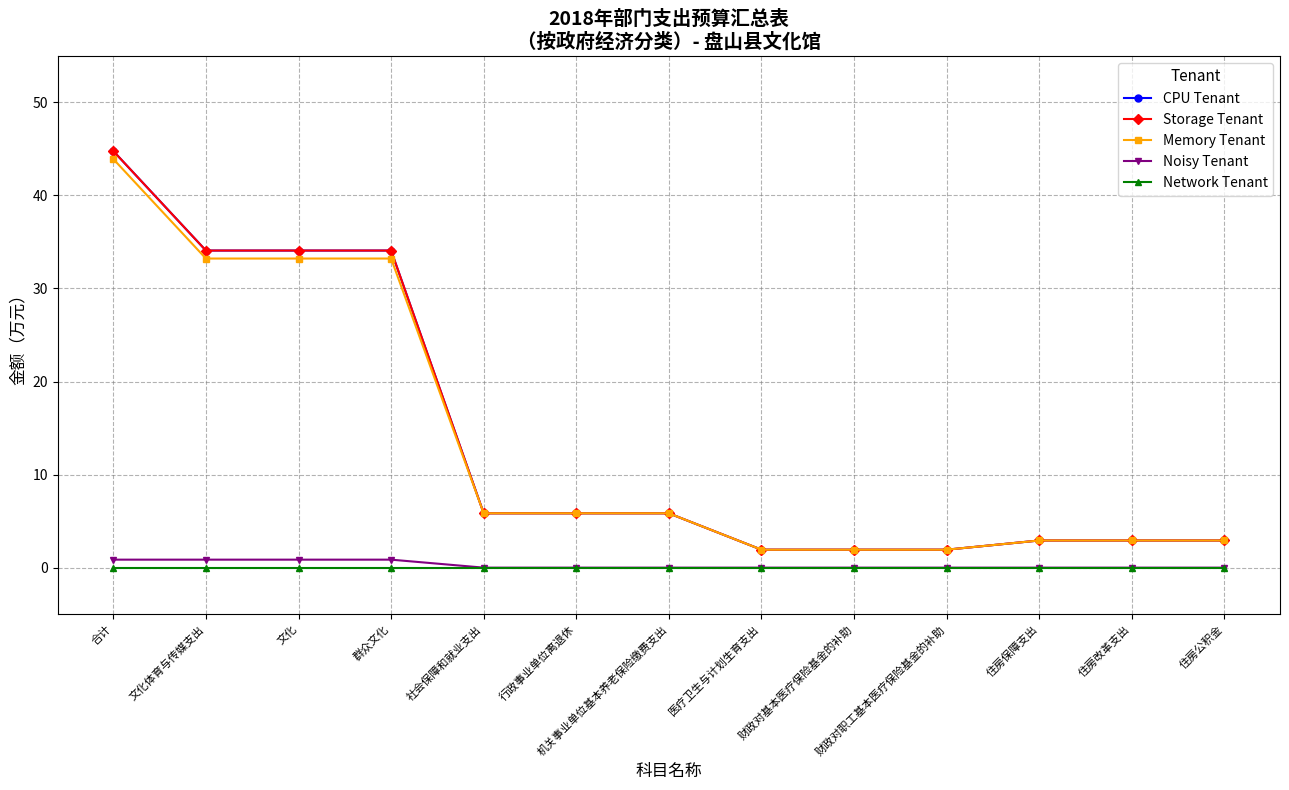

Does the chart have visible grid lines?

Yes